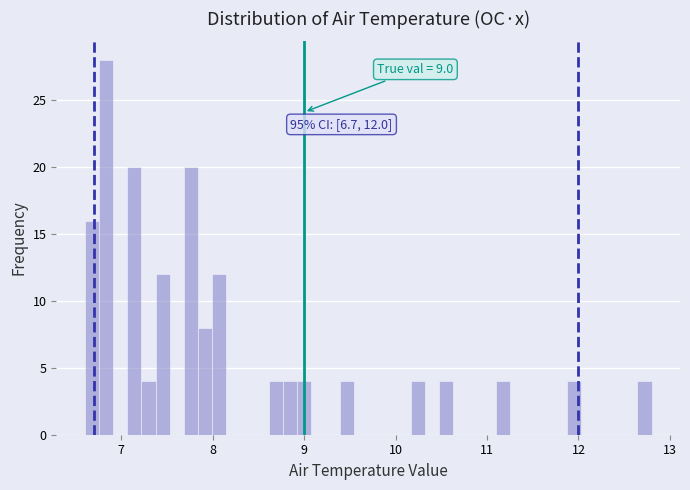

Read against the x-axis, roughly where is the centre of the tallest bar?

6.8